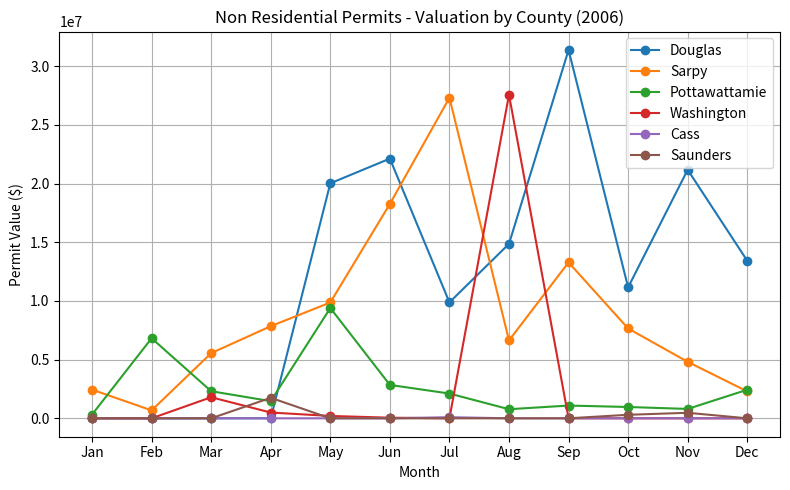

At which label does Pottawattamie reach its peak?

May